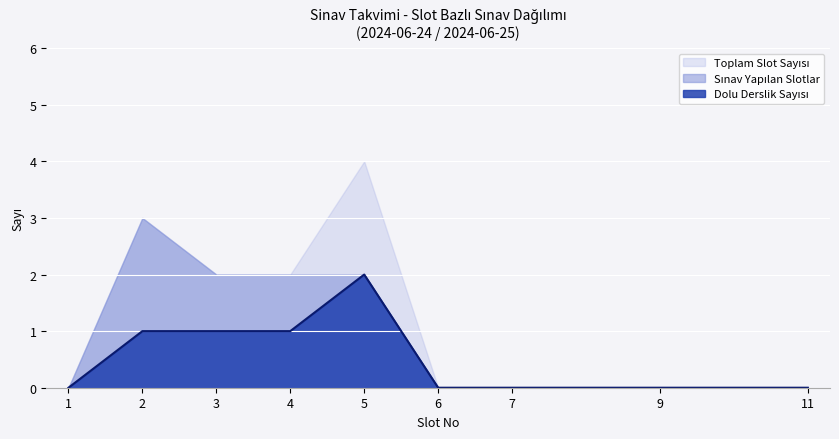

True or false: Slot 3 (11:00) and Slot 5 (15:00) intersect in this chart.

False